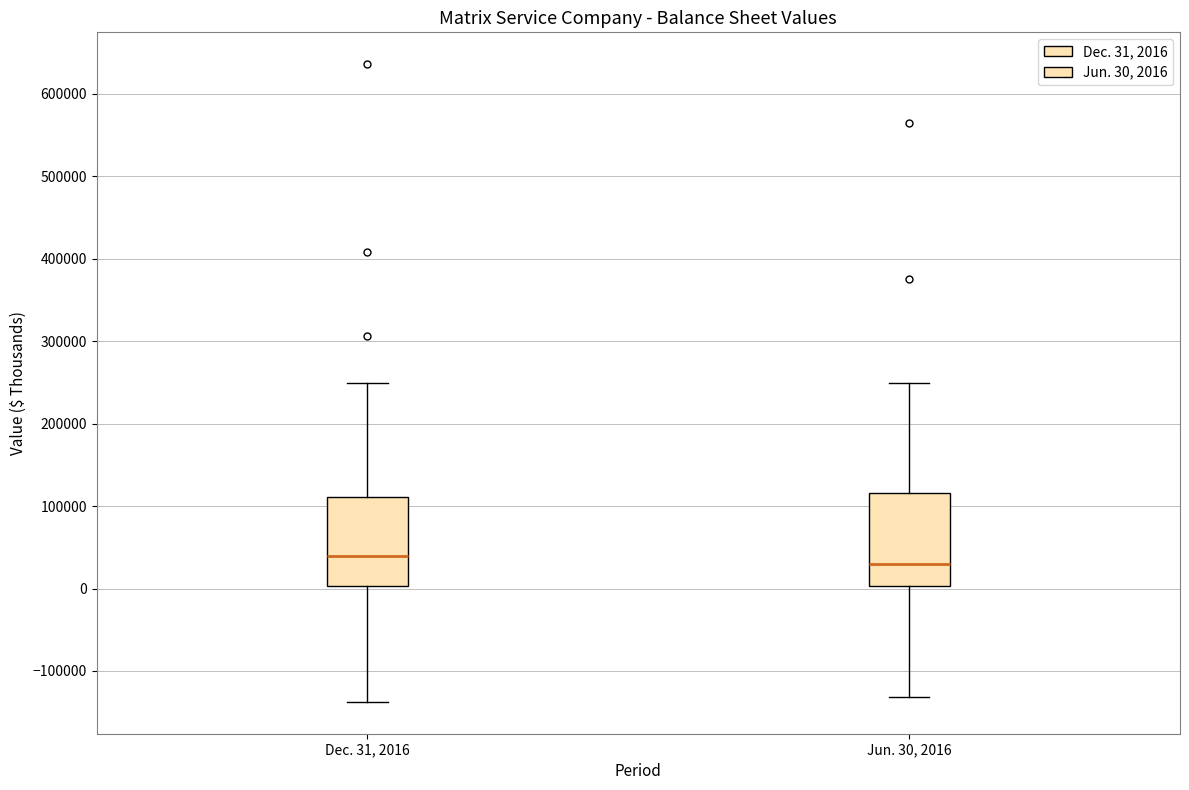

Reading left to right, transcribe this box plot: for each box, give where its median line is, the range the box spans, and where its two whiskers end, as read against the y-axis. The values are not printed on the chart, so give them approximately, as read against the axis.

Dec. 31, 2016: median 40000, box 0 to 110000, whiskers -140000 to 250000
Jun. 30, 2016: median 30000, box 0 to 120000, whiskers -130000 to 250000